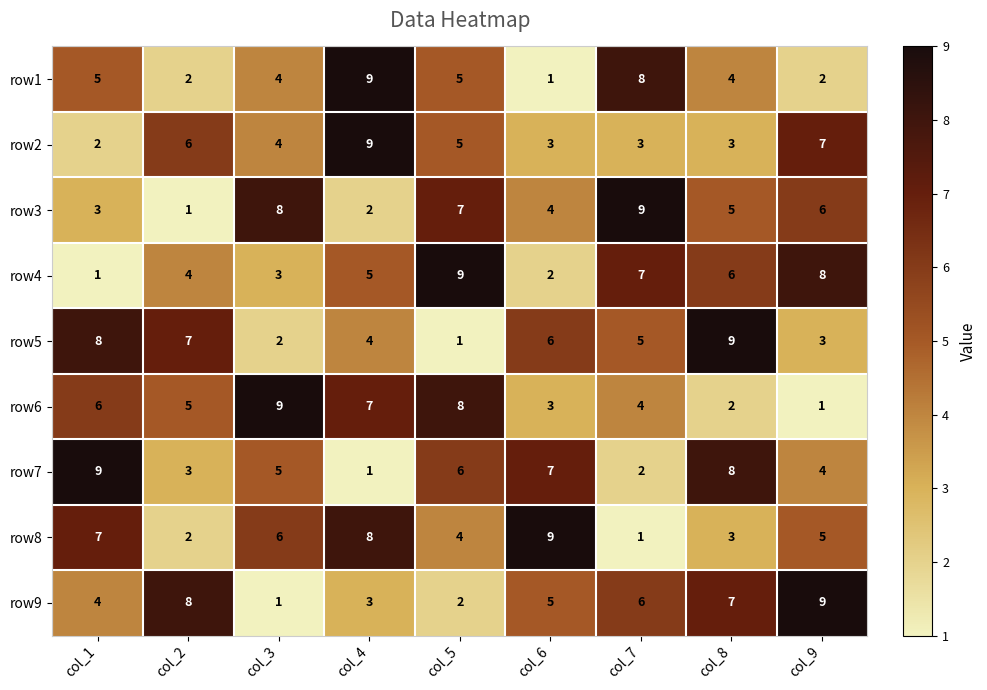

Count the row3 values in the range 3 to 7.

5